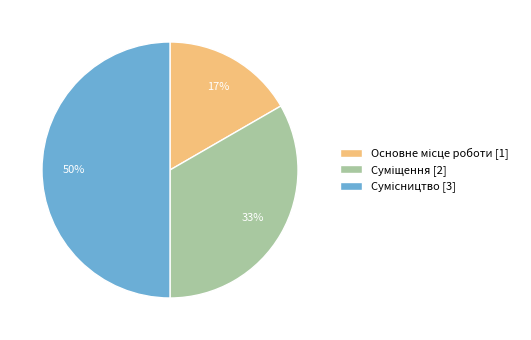

To the nearest percent, what is the average slice percentage?

33%